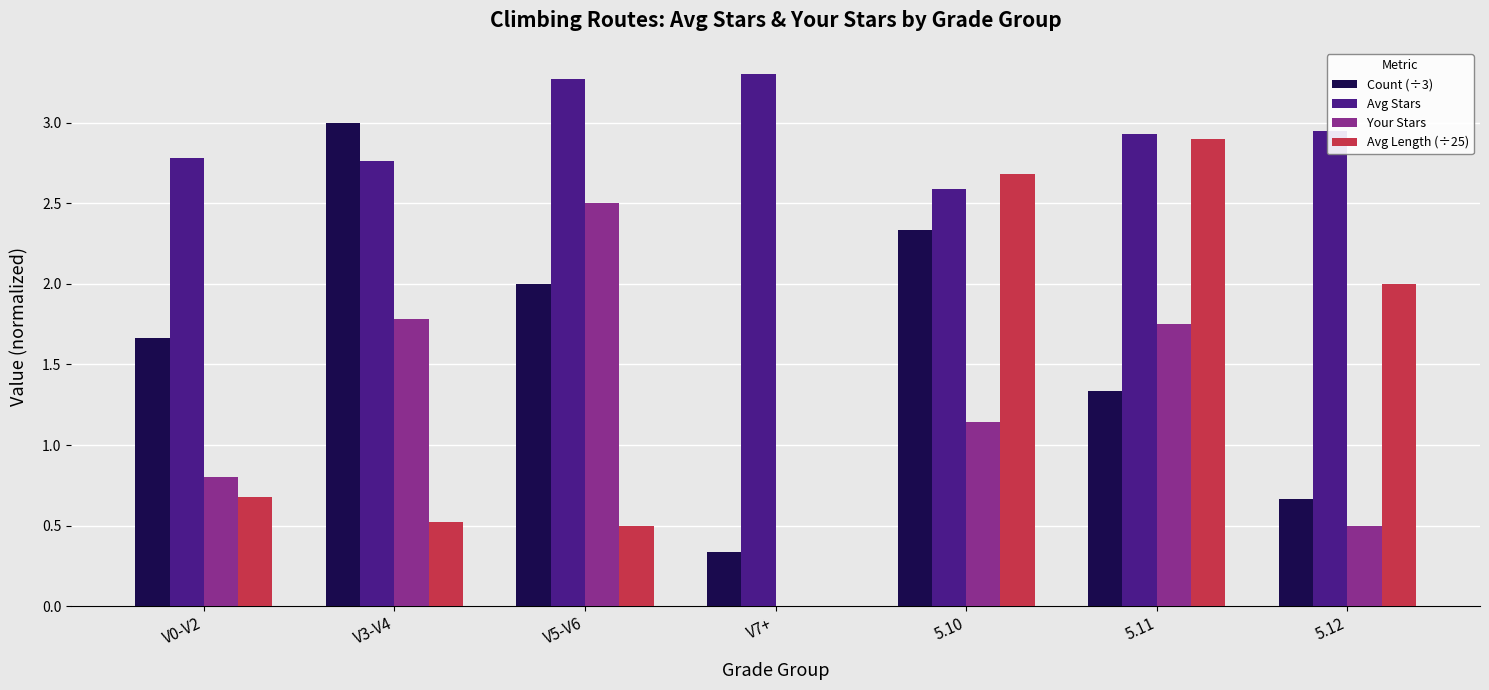

What is the maximum value shown in the chart?

3.3